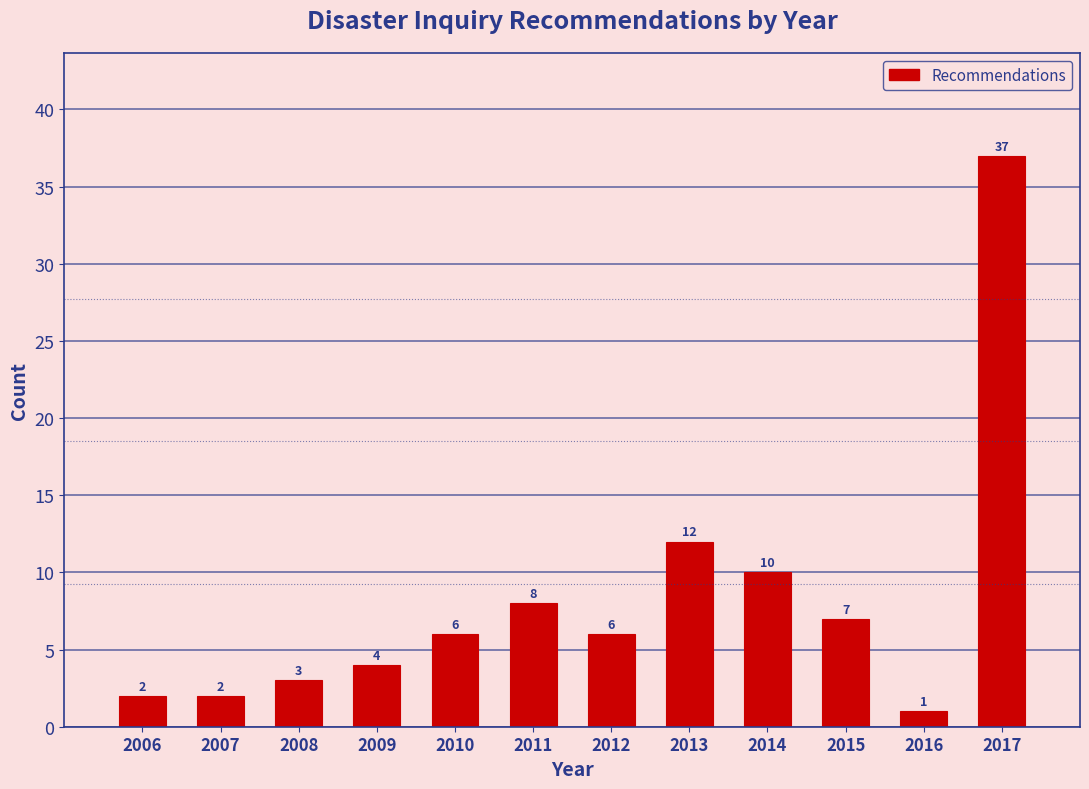

Reading left to right, transcribe all the data shown in this chart.

2	2	3	4	6	8	6	12	10	7	1	37